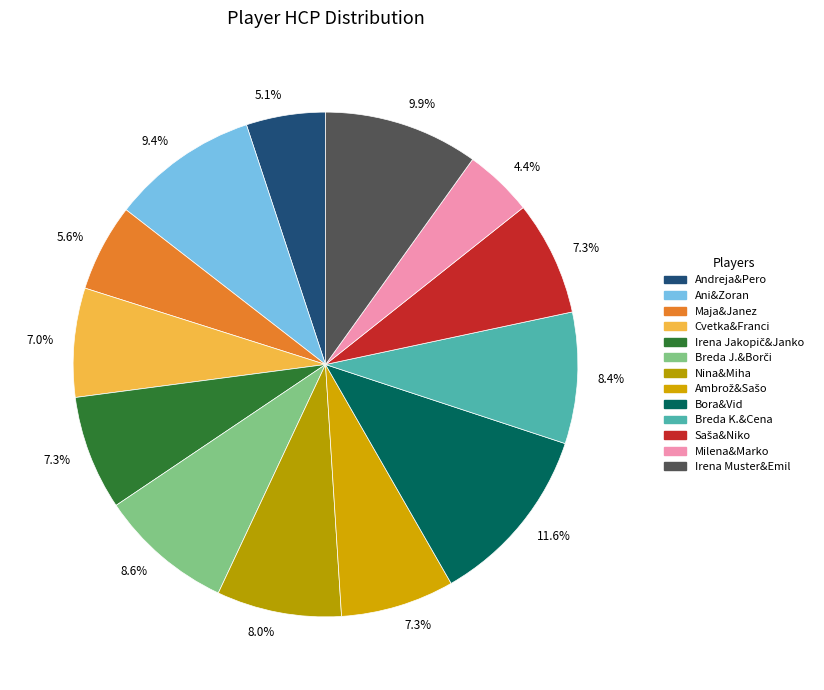

To the nearest percent, what is the combined percentage of Milena&Marko and Cvetka&Franci?

11%